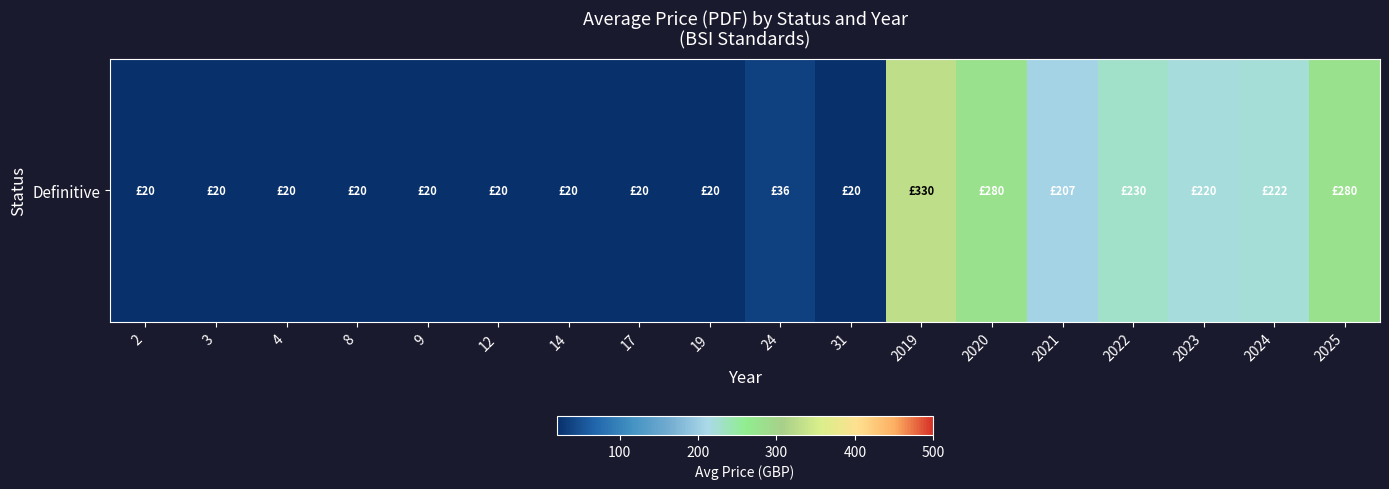

What is the difference between the maximum and second lowest values?

310.0